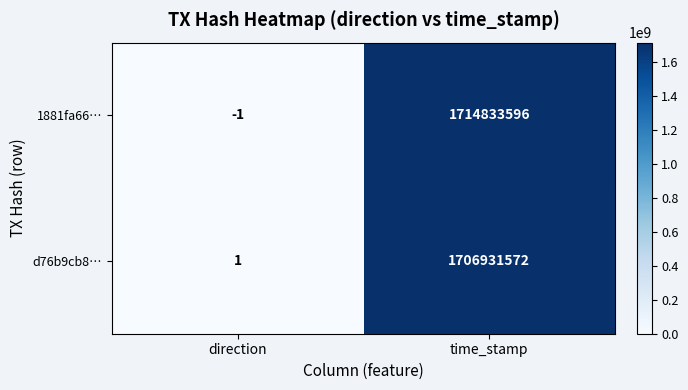

What is the minimum value shown in the chart?

-1